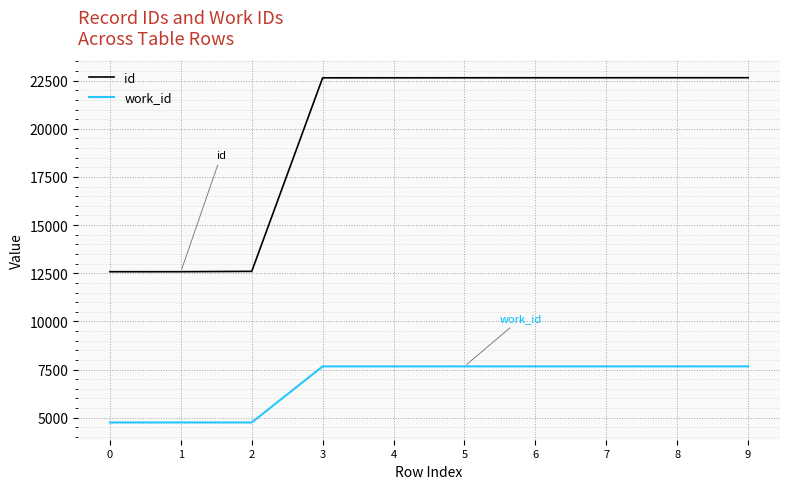

Does the chart have visible grid lines?

Yes